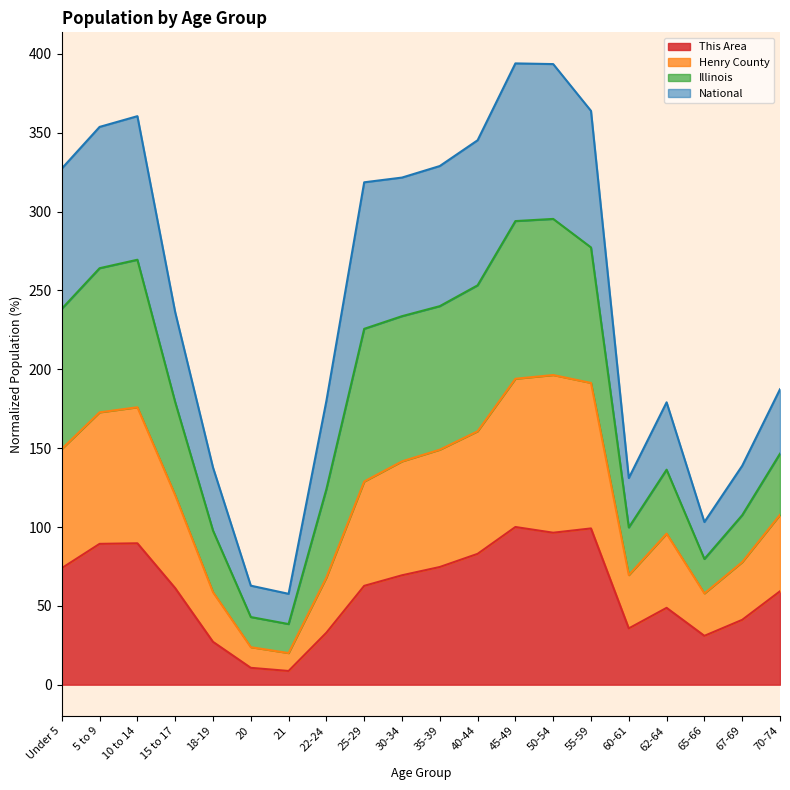

In Henry County, how many points are higher than both neighbors (excluding endpoints)?

3